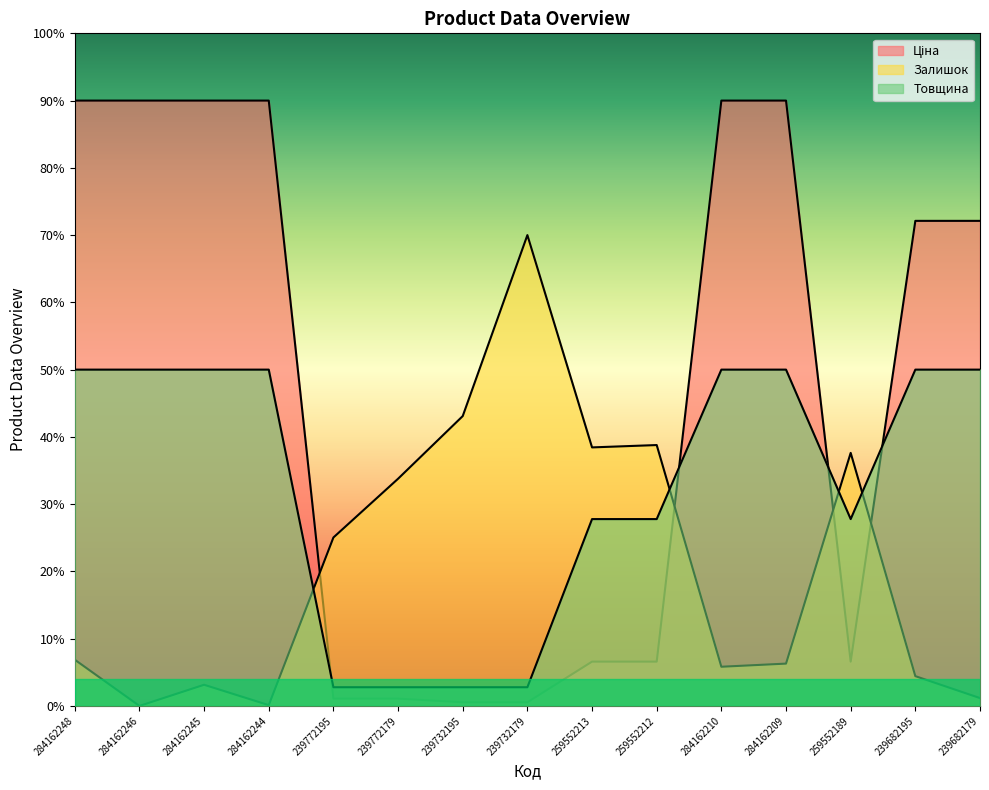

Count the number of categories in the chart.

15